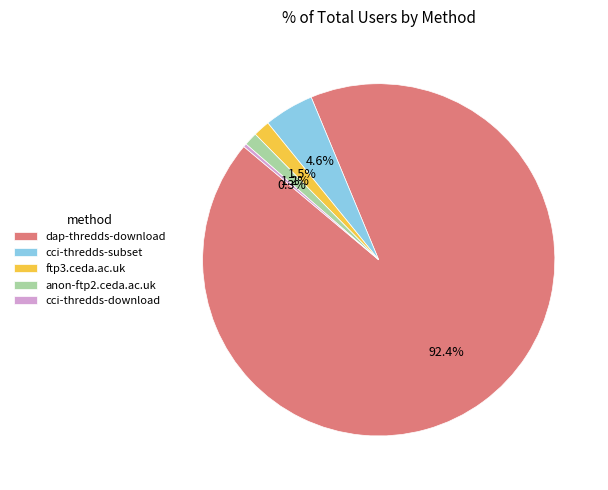

Between ftp3.ceda.ac.uk and dap-thredds-download, which is larger?

dap-thredds-download